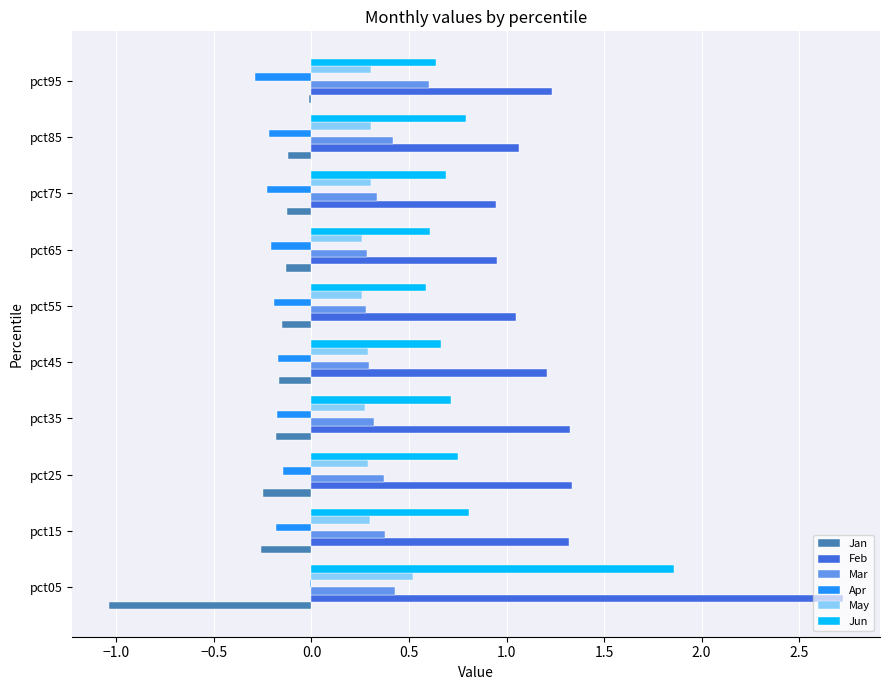

What is the sum of all Jun values?

8.1